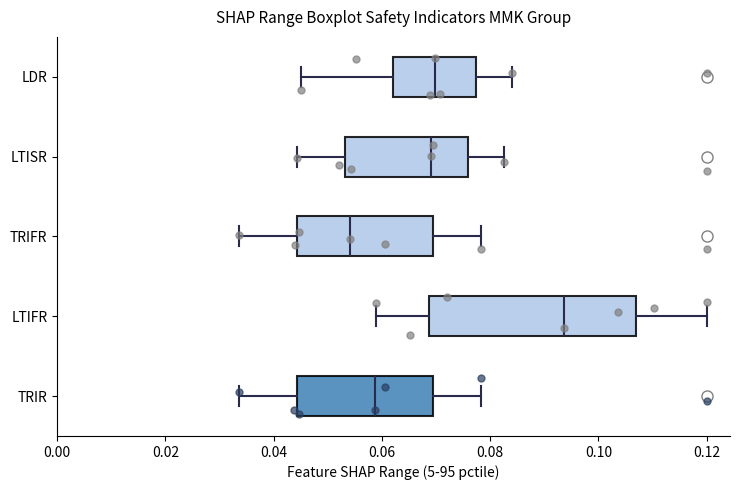

Reading bottom to top, read every box against the x-axis: the position of its median line, the range the box covers, and the ends of its whiskers. The values are not printed on the chart, so give them approximately, as read against the axis.

TRIR: median 0.058, box 0.044 to 0.070, whiskers 0.034 to 0.078
LTIFR: median 0.094, box 0.068 to 0.108, whiskers 0.058 to 0.120
TRIFR: median 0.054, box 0.044 to 0.070, whiskers 0.034 to 0.078
LTISR: median 0.070, box 0.054 to 0.076, whiskers 0.044 to 0.082
LDR: median 0.070, box 0.062 to 0.078, whiskers 0.046 to 0.084